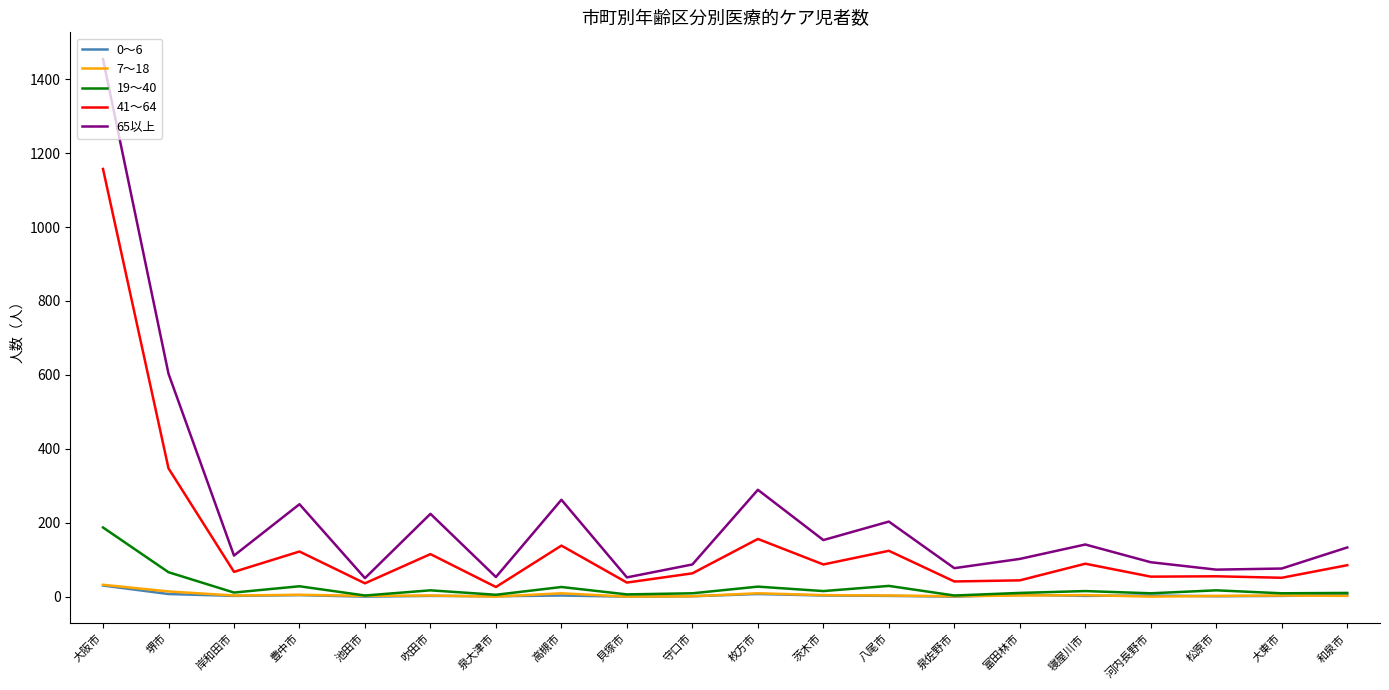

Which series changed the most between 岸和田市 and 八尾市?

65以上